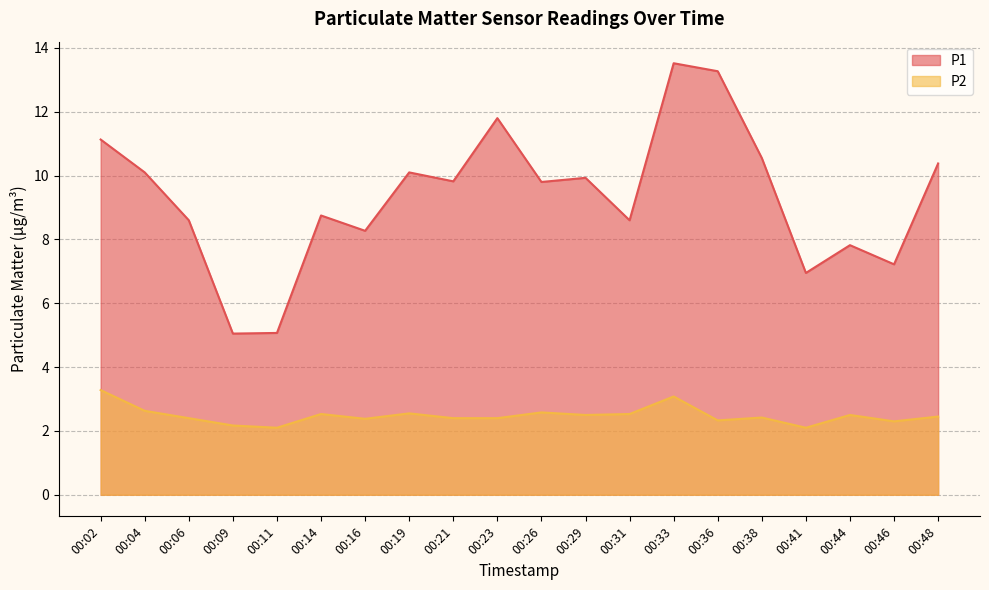

What is the value of the P1 point at the 1st from the left?

11.1